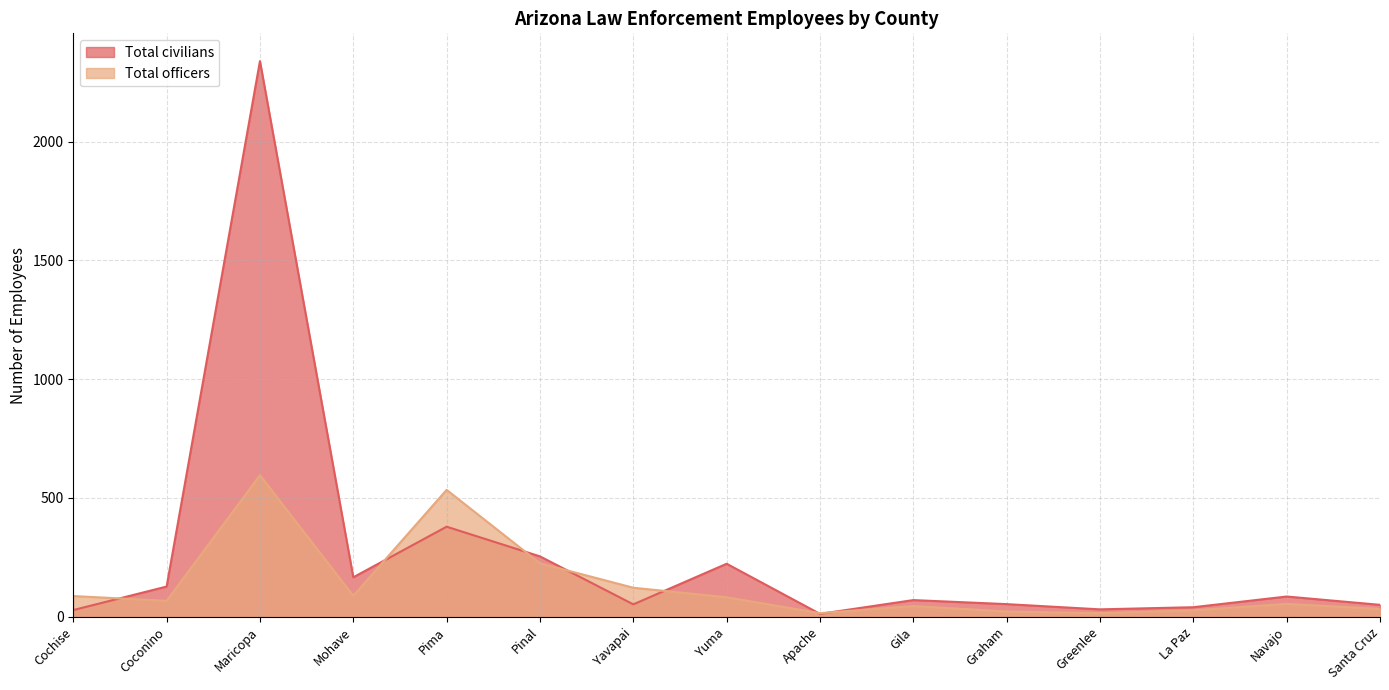

Which label corresponds to the smallest value in the chart?

Apache